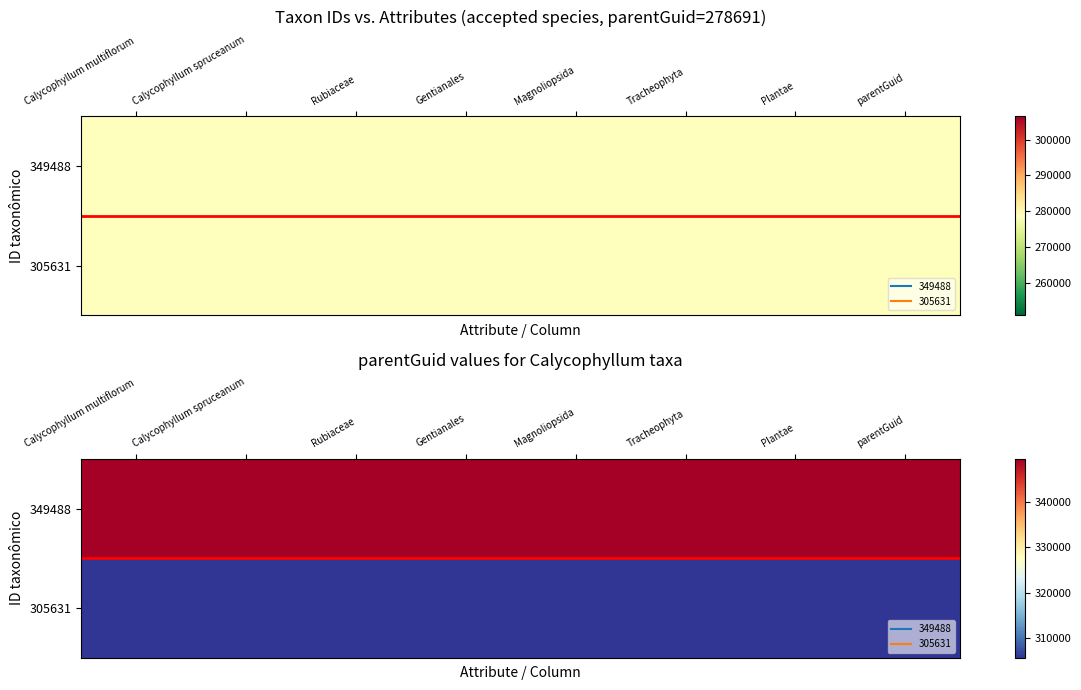

Which has a higher value, Gentianales or Calycophyllum spruceanum?

Gentianales